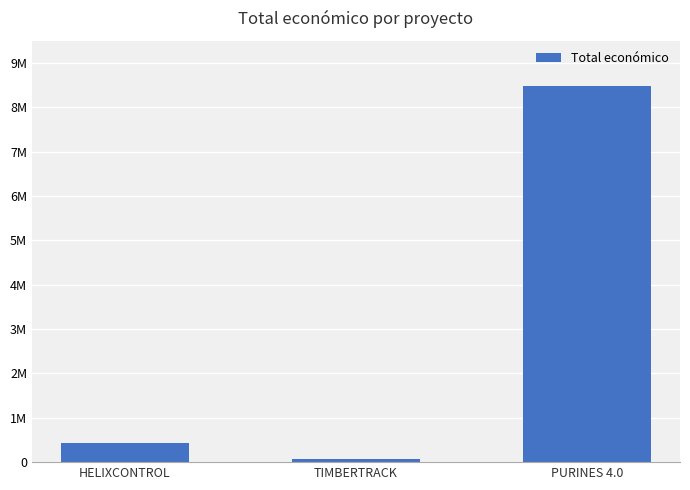

Are the bars horizontal?

No